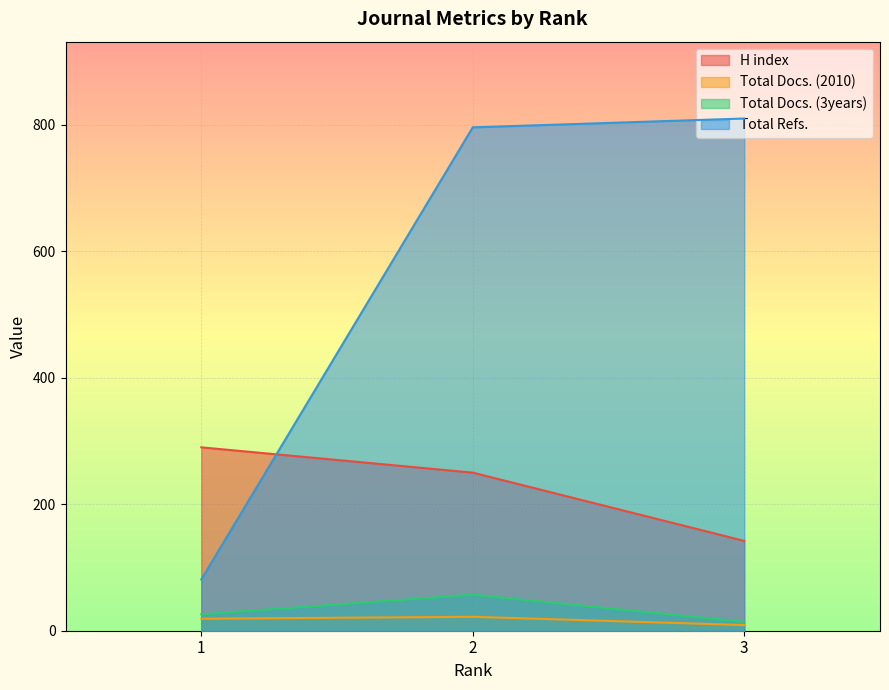

Reading left to right, extract all data points from this chart.

H index: 1=290	2=250	3=142
Total Docs. (2010): 1=19	2=22	3=9
Total Docs. (3years): 1=26	2=57	3=14
Total Refs.: 1=81	2=796	3=810